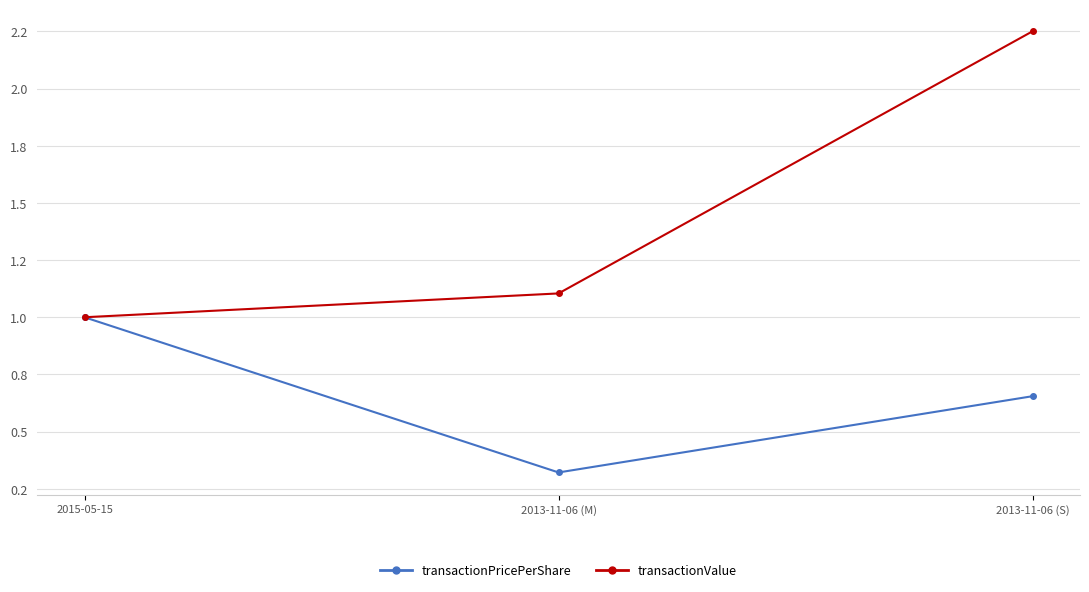

Reading right to left, transcribe all the data shown in this chart.

transactionPricePerShare: 0.7	0.3	1.0
transactionValue: 2.3	1.1	1.0